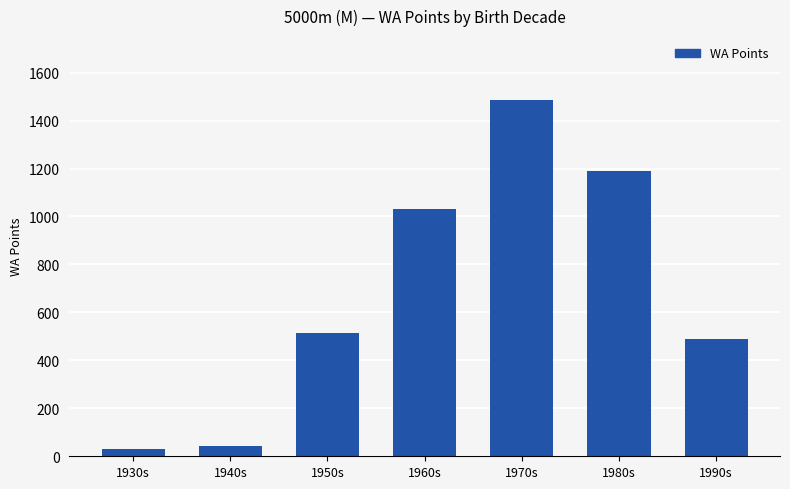

What is the label of the 2nd bar from the right?

1980s